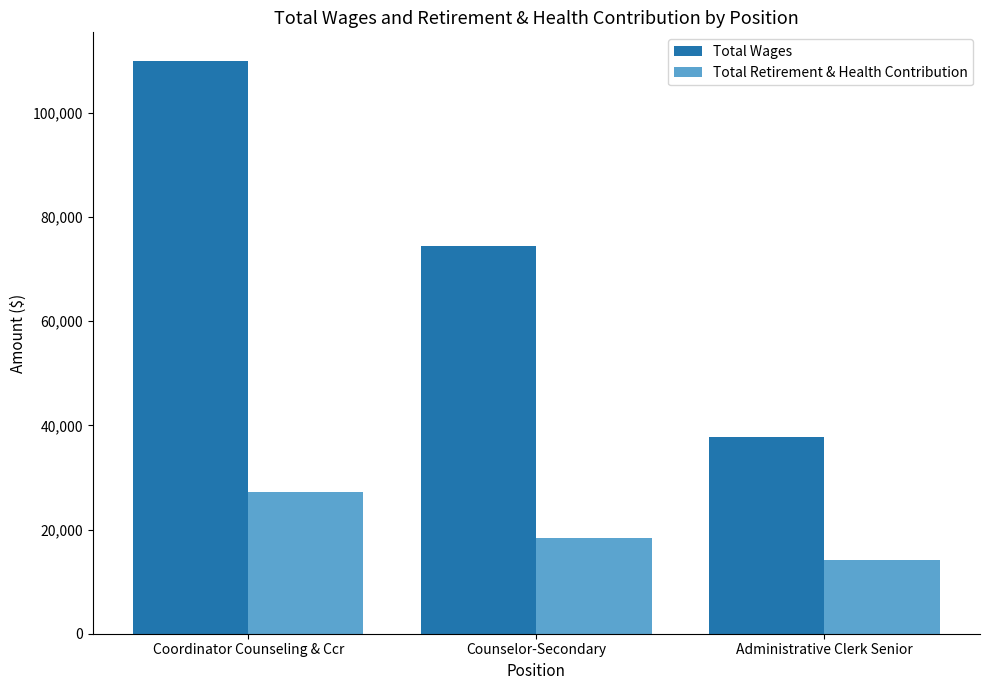

What is the spread (max minus min) of values at Administrative Clerk Senior?

23614